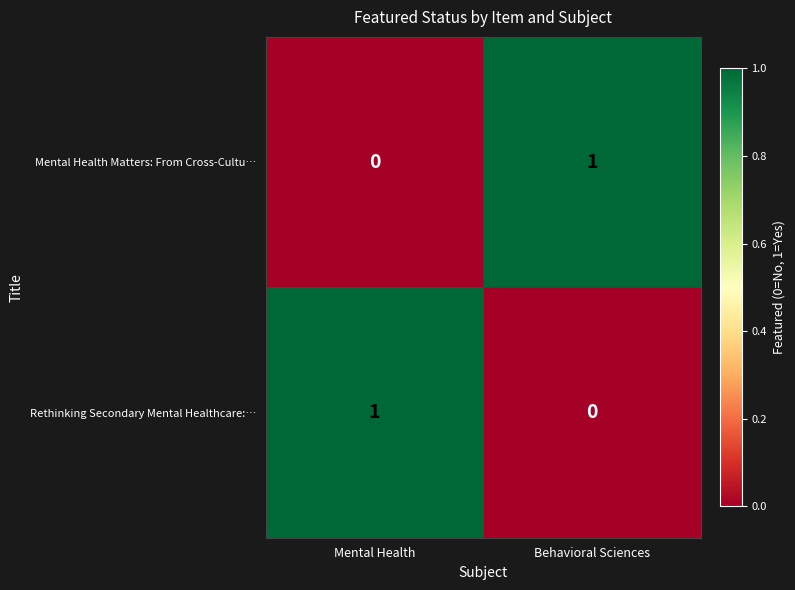

Which category has the highest value in the Rethinking Secondary Mental Healthcare:… series?

Mental Health